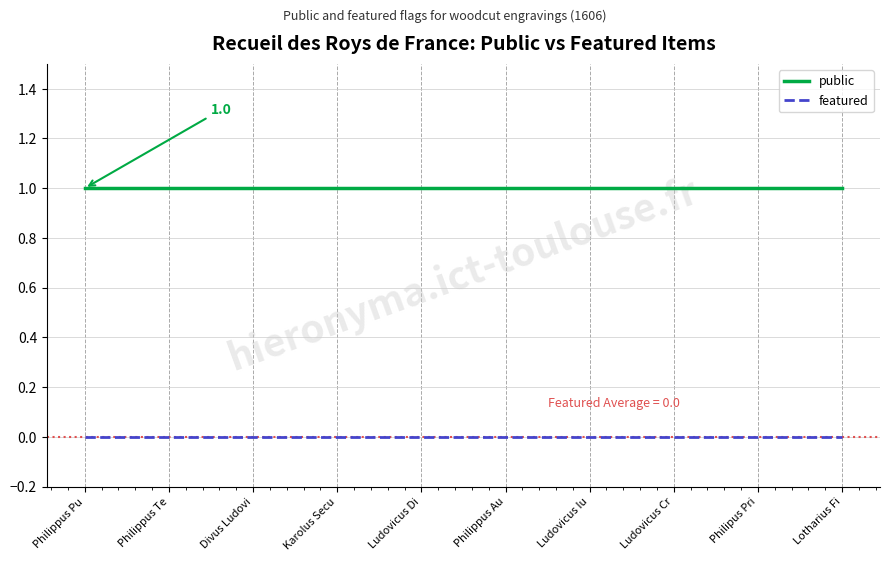

The value of public at Philippus Te is 0. True or false?

False